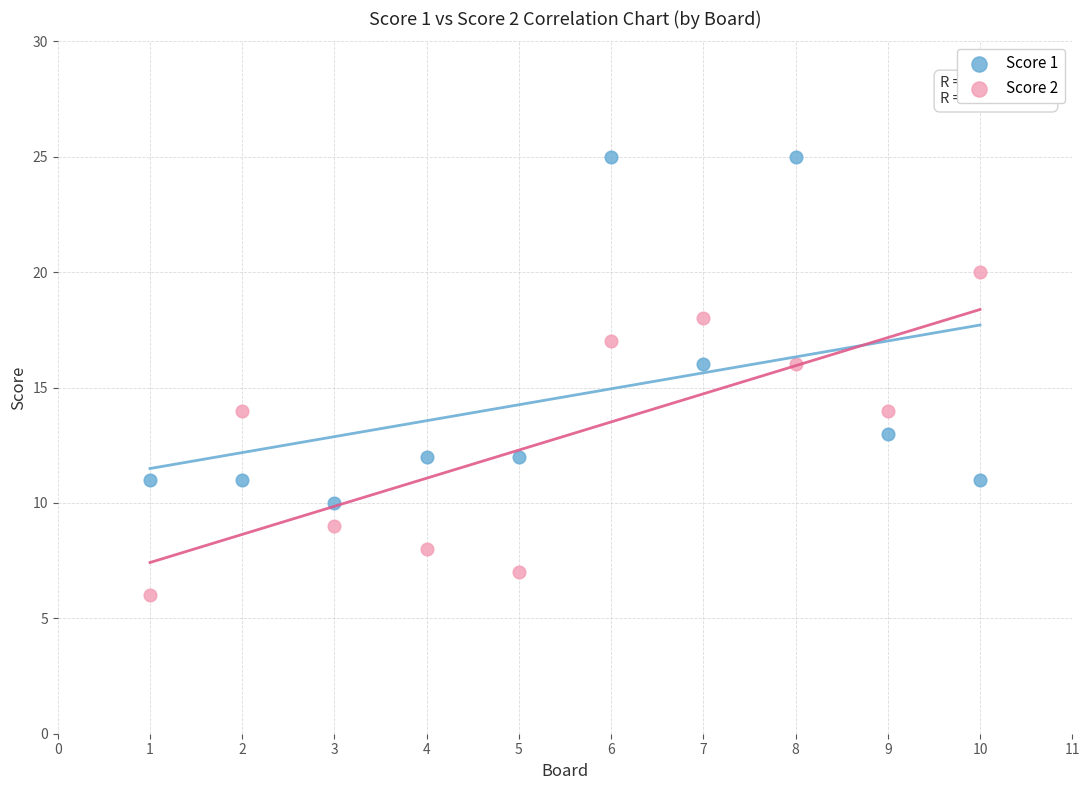

Which series contains the highest Y value?

Score 1